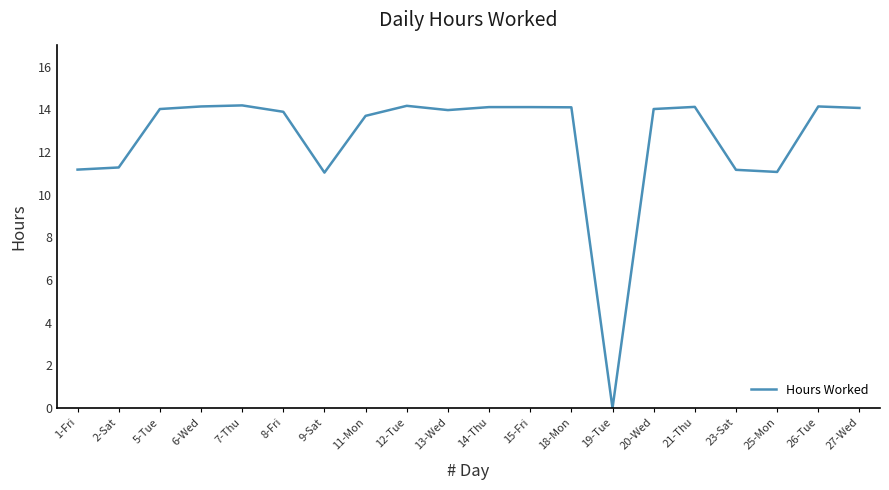

The value at 7-Thu is 14.2. True or false?

True